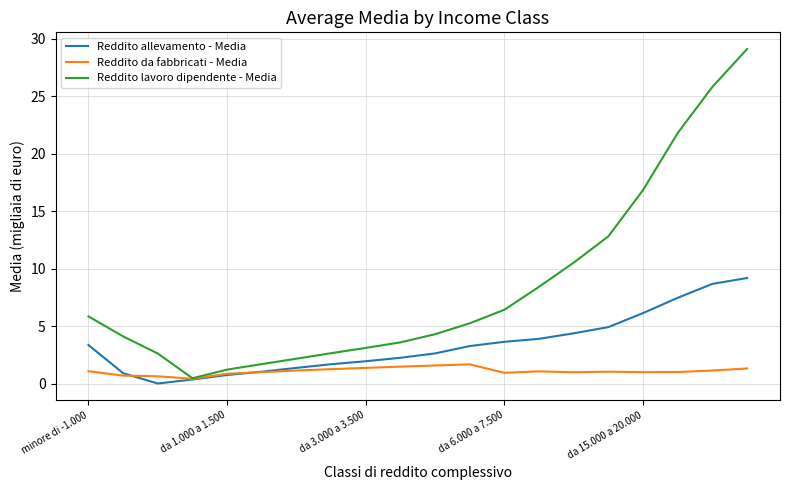

Which series has the widest spread of values?

Reddito lavoro dipendente - Media